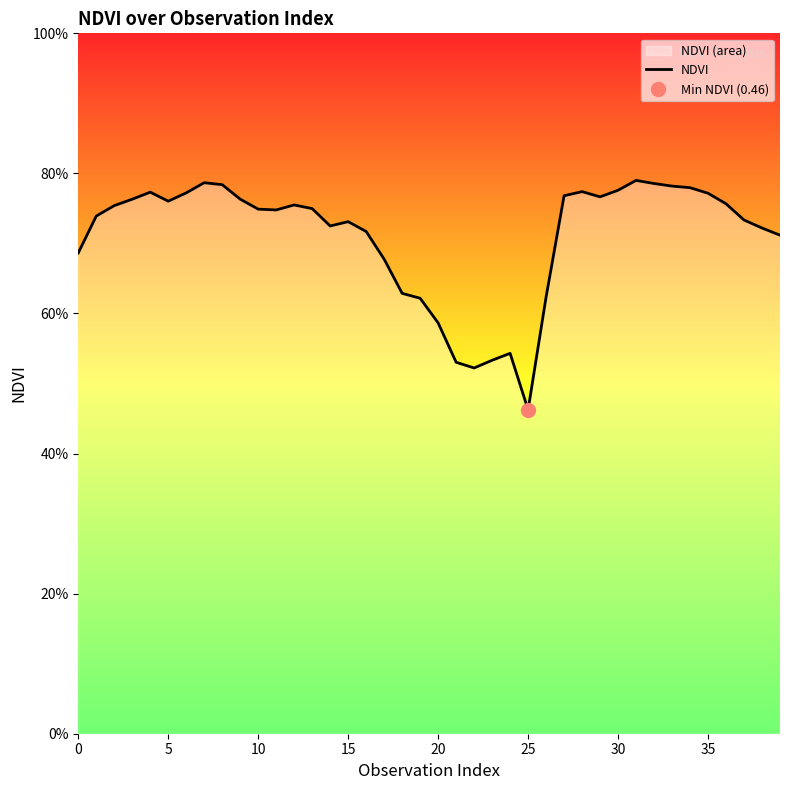

How many points are higher than both their immediate neighbors (excluding endpoints)?

7